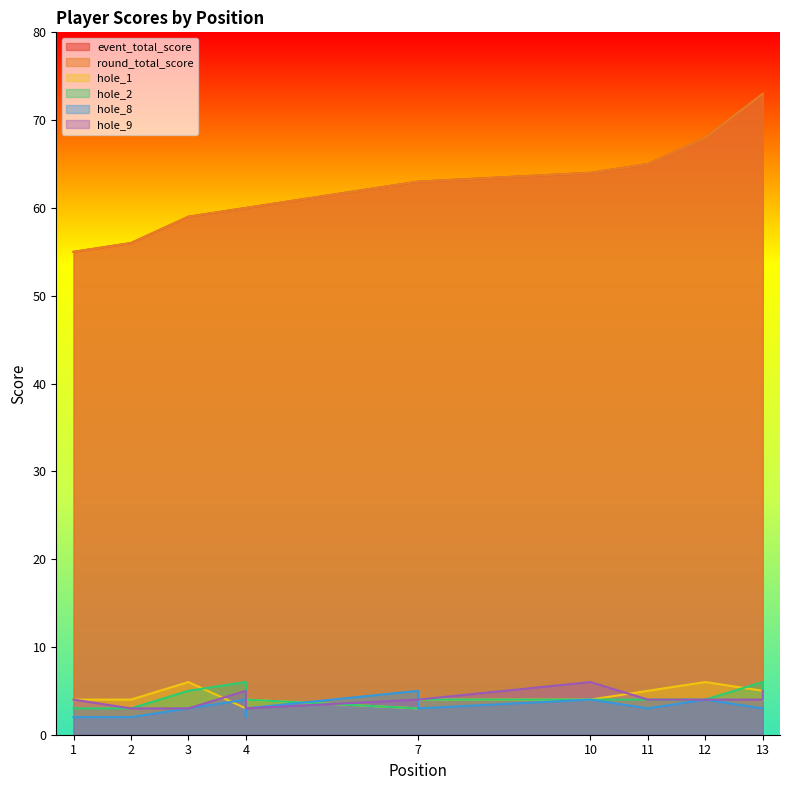

Between 13 and 7, which is larger?

13